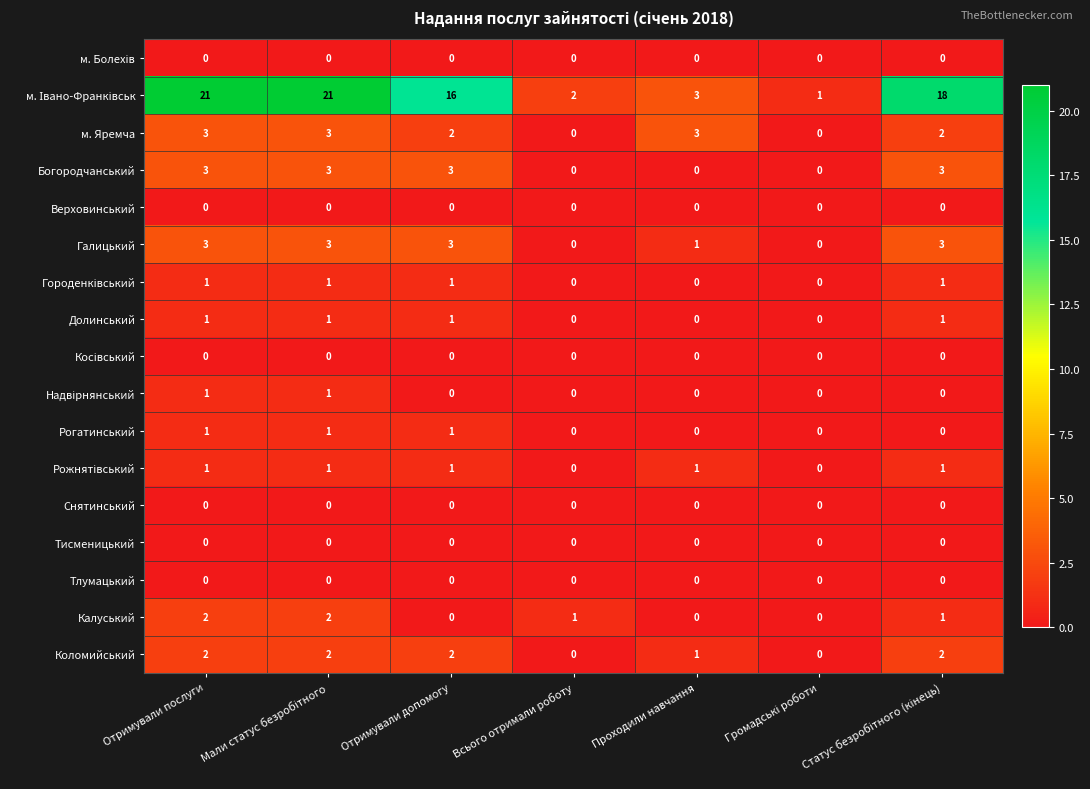

What is the total value across all series at Проходили навчання?

9